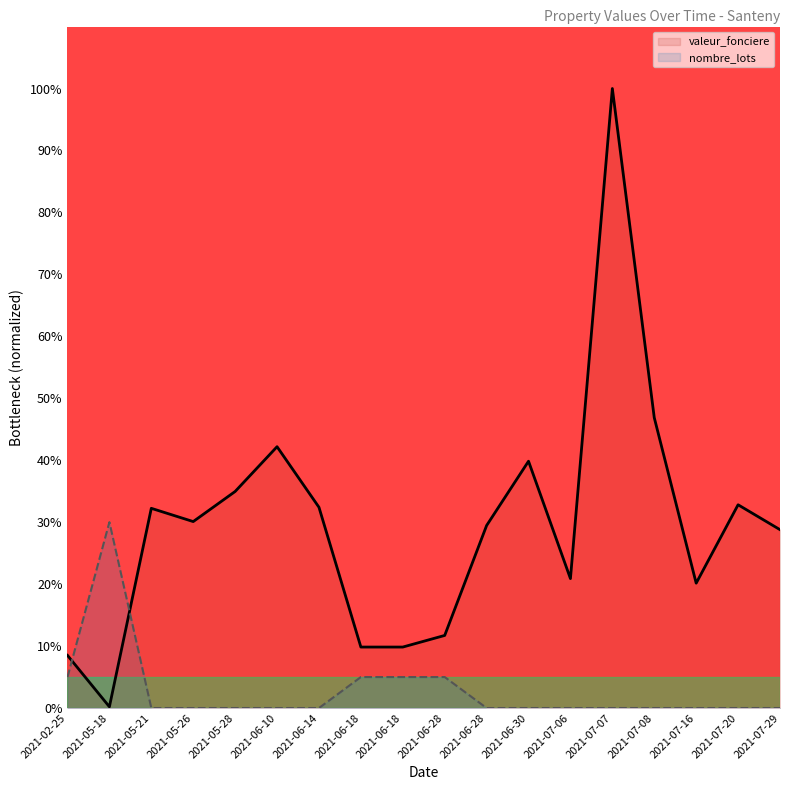

Between 2021-05-28 and 2021-06-14, which is larger?

2021-05-28